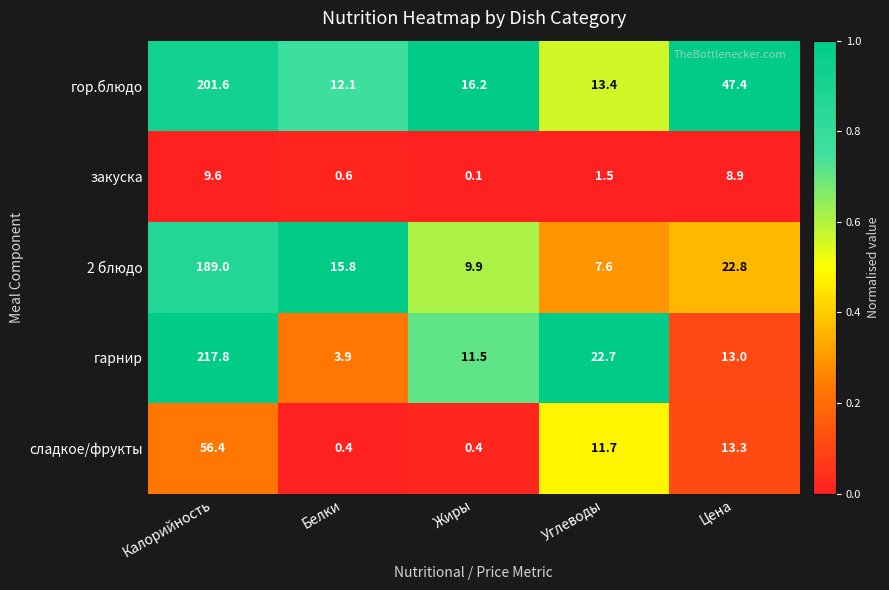

Reading left to right, transcribe all the data shown in this chart.

гор.блюдо: Калорийность=201.6	Белки=12.1	Жиры=16.2	Углеводы=13.4	Цена=47.4
закуска: Калорийность=9.6	Белки=0.6	Жиры=0.1	Углеводы=1.5	Цена=8.9
2 блюдо: Калорийность=189.0	Белки=15.8	Жиры=9.9	Углеводы=7.6	Цена=22.8
гарнир: Калорийность=217.8	Белки=3.9	Жиры=11.5	Углеводы=22.7	Цена=13.0
сладкое/фрукты: Калорийность=56.4	Белки=0.4	Жиры=0.4	Углеводы=11.7	Цена=13.3